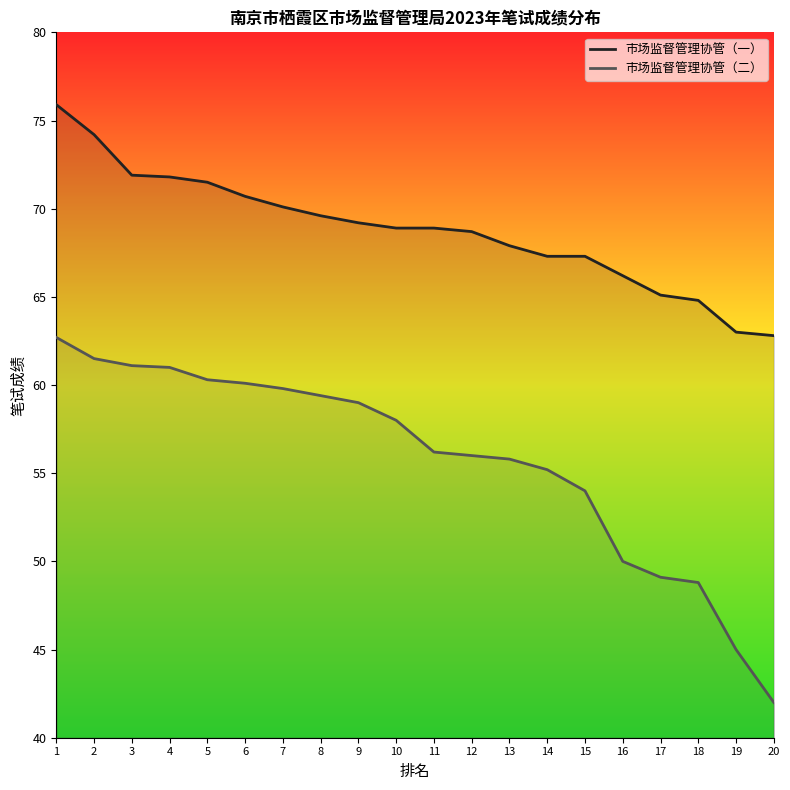

How many data points in 市场监督管理协管（一） are above 68?

12